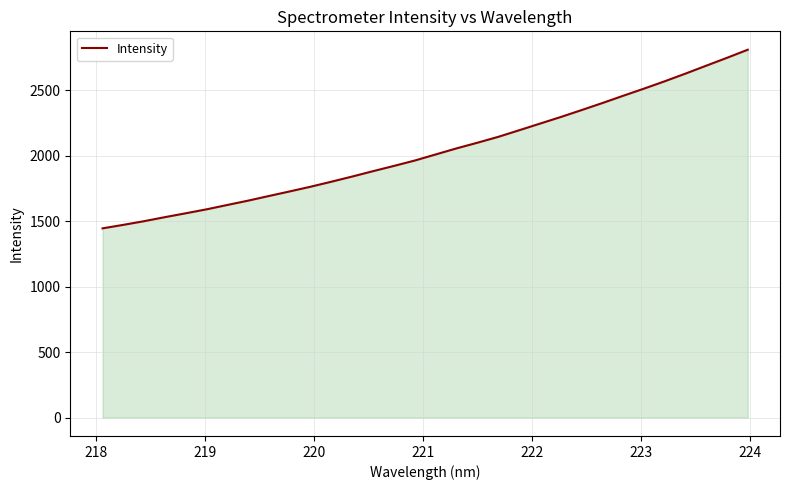

What is the greatest value displayed?

2807.4